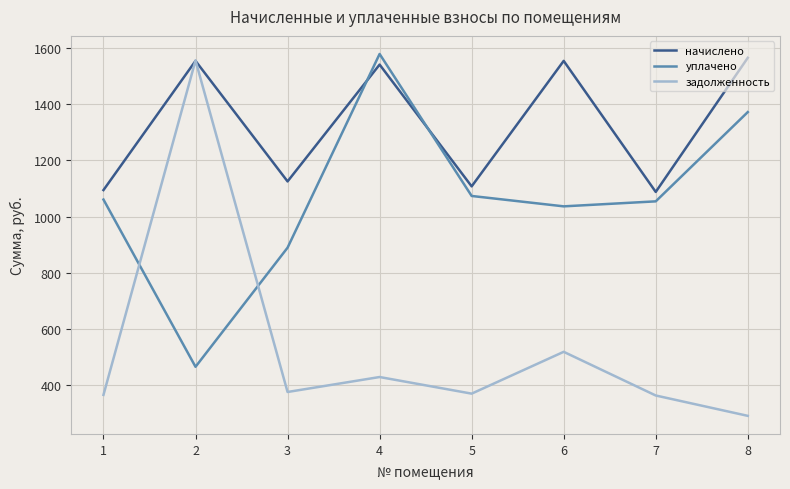

How many times do уплачено and начислено cross each other?

2